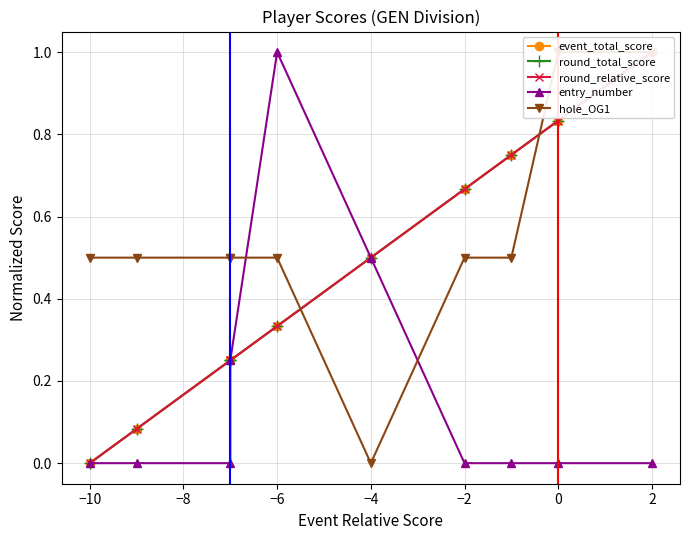

How many times do hole_OG1 and entry_number cross each other?

2